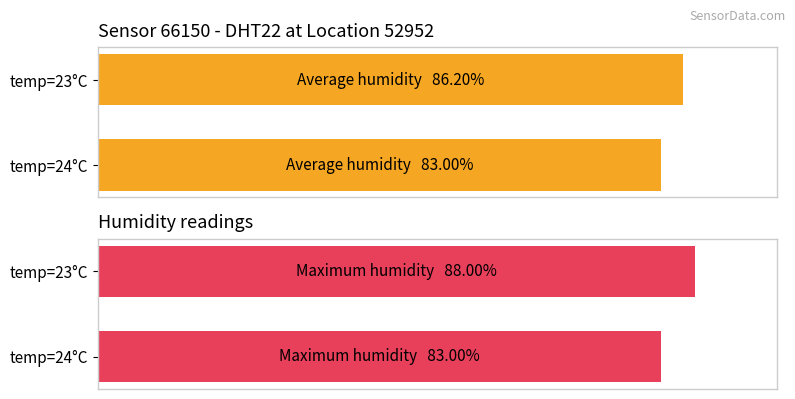

What is the spread (max minus min) of values at temp=23°C?

1.8